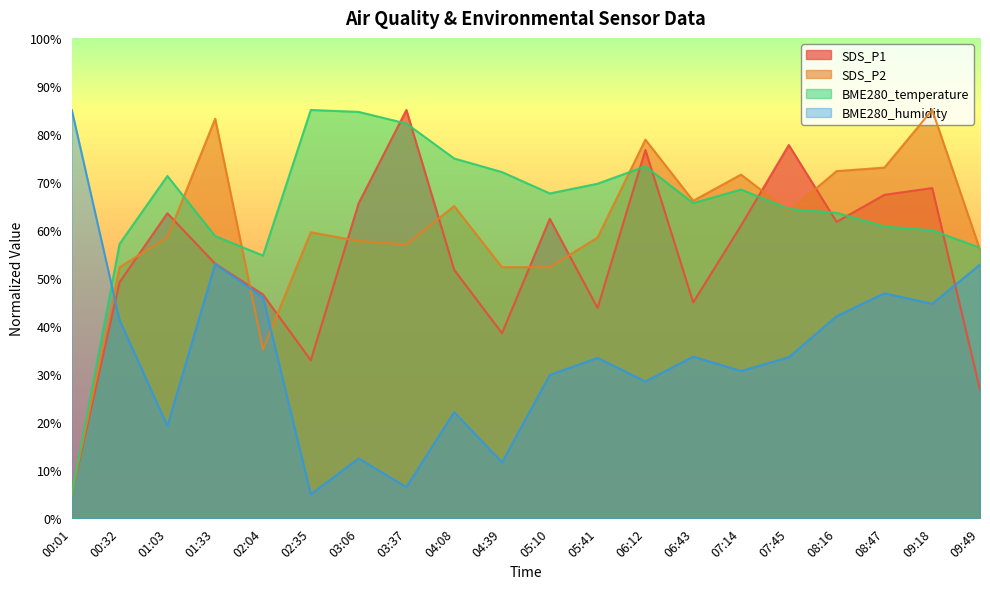

Rank the categories by BME280_humidity value from highest to lowest.

00:01, 01:33, 09:49, 08:47, 02:04, 09:18, 08:16, 00:32, 06:43, 07:45, 05:41, 07:14, 05:10, 06:12, 04:08, 01:03, 03:06, 04:39, 03:37, 02:35